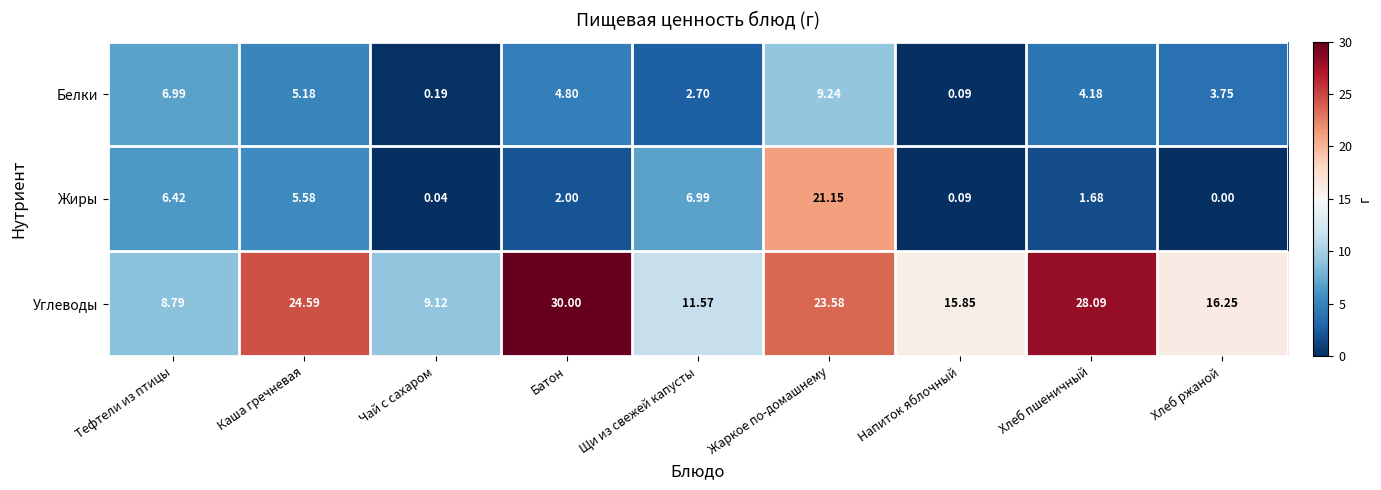

Rank the series at Чай с сахаром from highest to lowest value.

Углеводы, Белки, Жиры